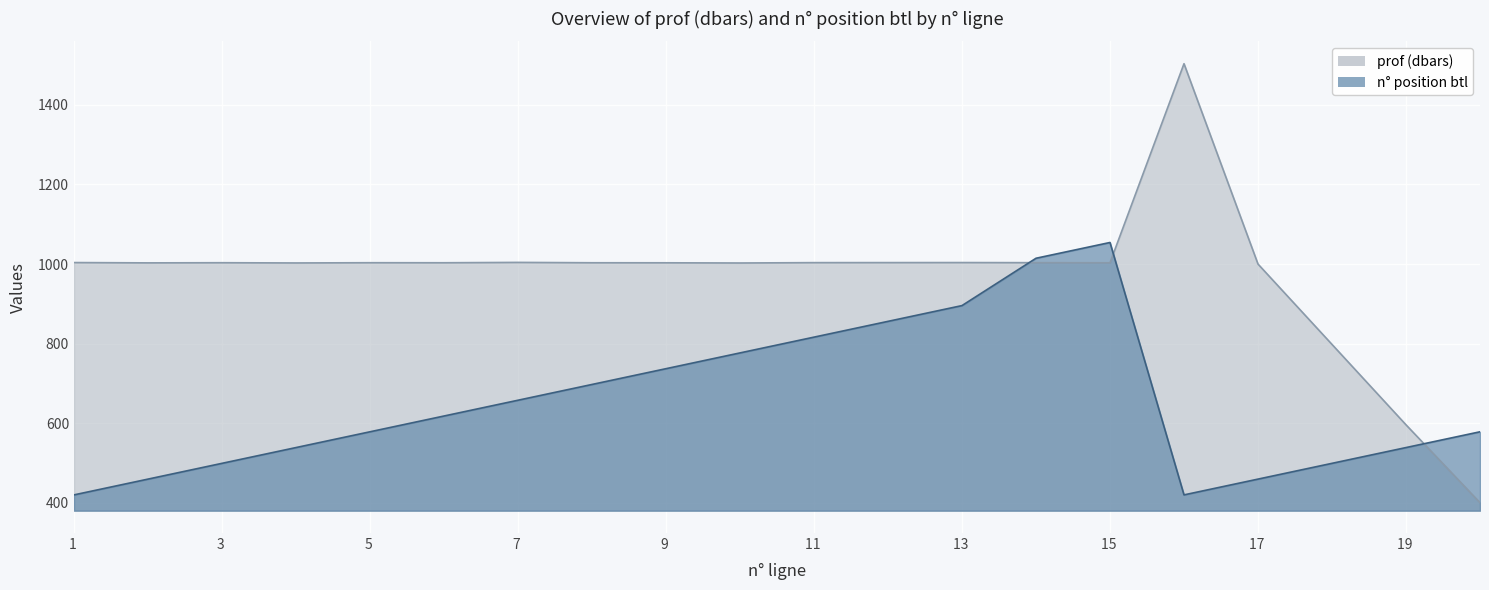

At which category does prof (dbars) reach its first local peak?

3